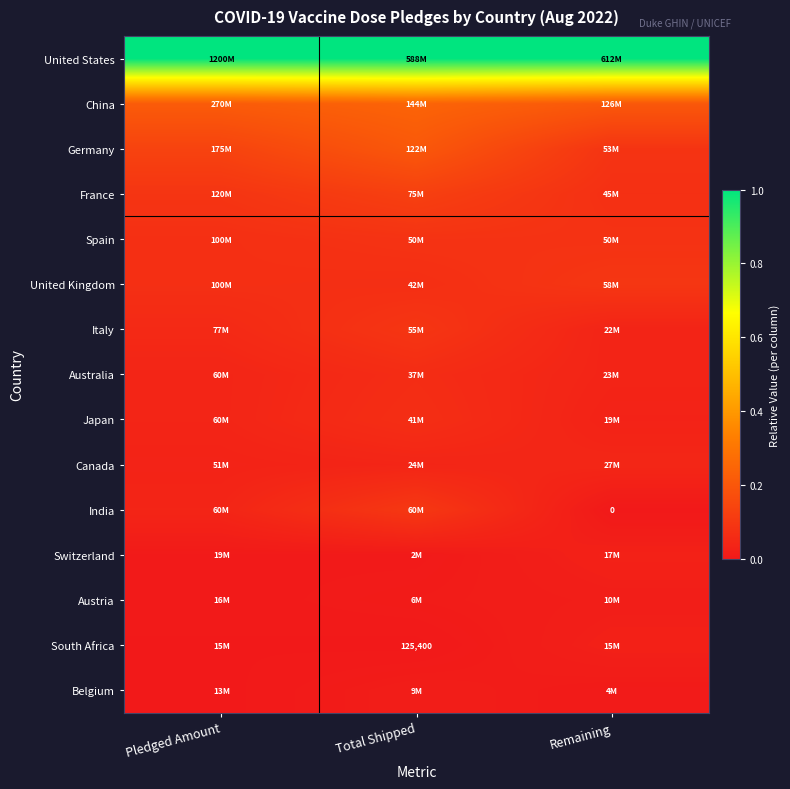

Count the Switzerland values in the range 0 to 1.

3